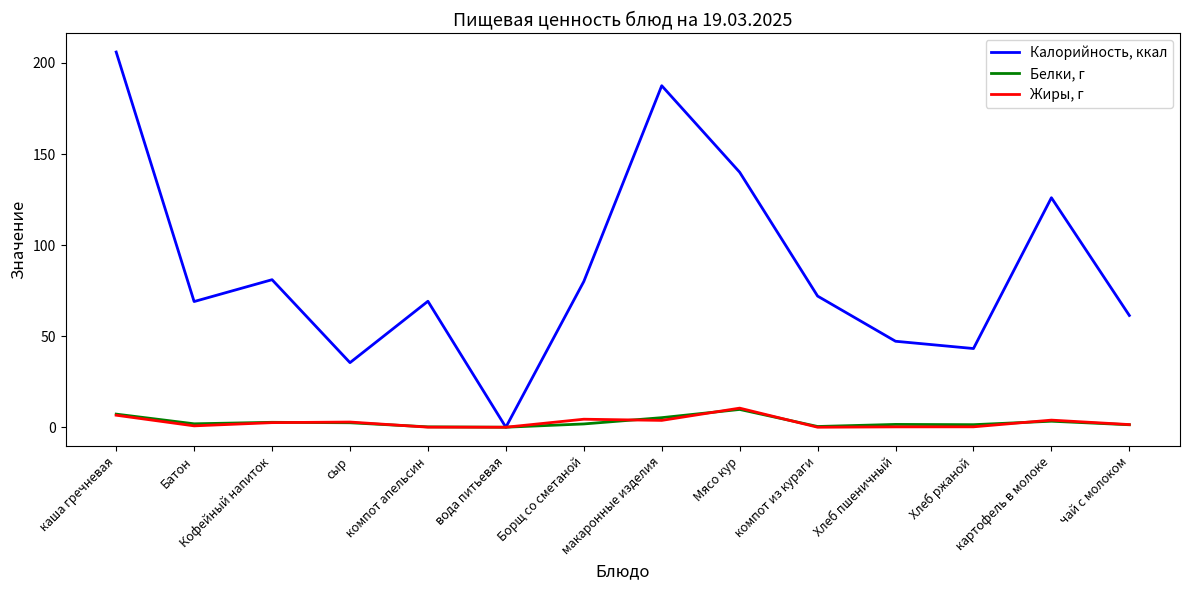

Which series has the largest total across all categories?

Калорийность, ккал